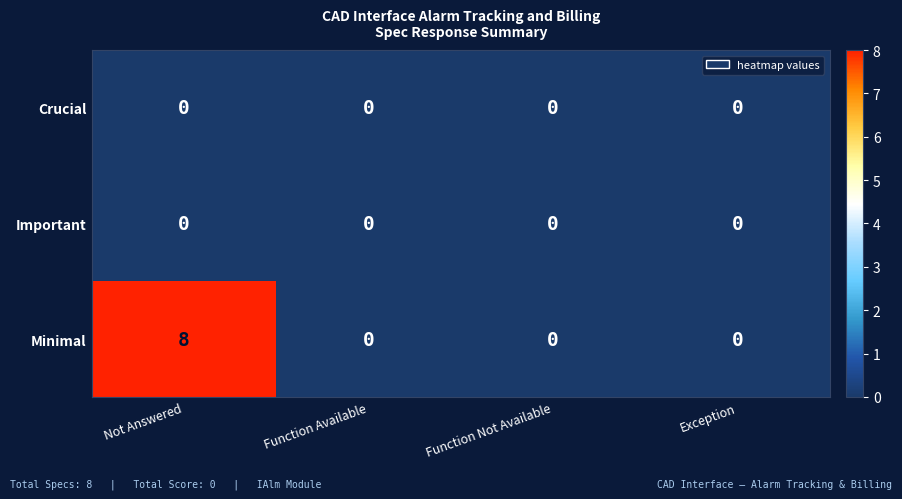

Reading left to right, list all the values displayed in this chart.

Crucial: Not Answered=0	Function Available=0	Function Not Available=0	Exception=0
Important: Not Answered=0	Function Available=0	Function Not Available=0	Exception=0
Minimal: Not Answered=8	Function Available=0	Function Not Available=0	Exception=0